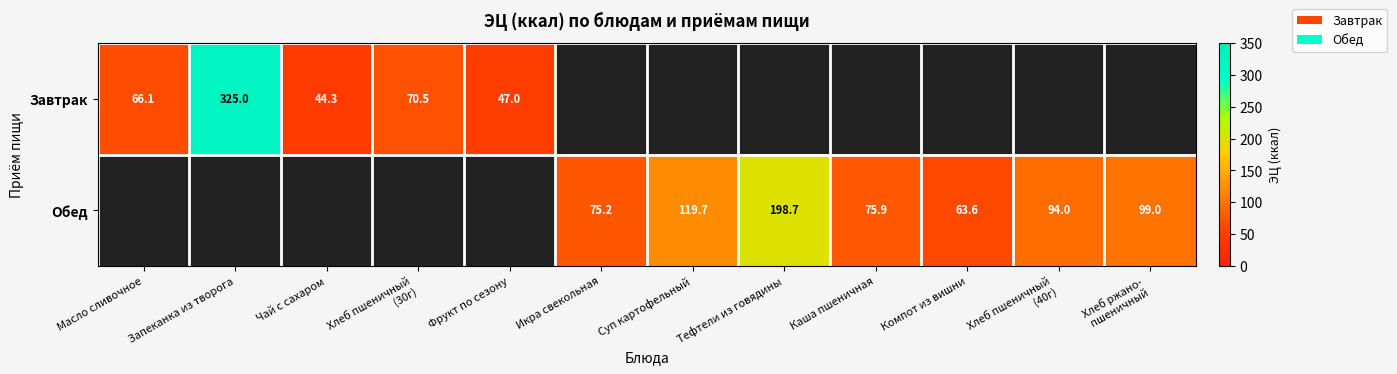

Which series has the widest spread of values?

Завтрак